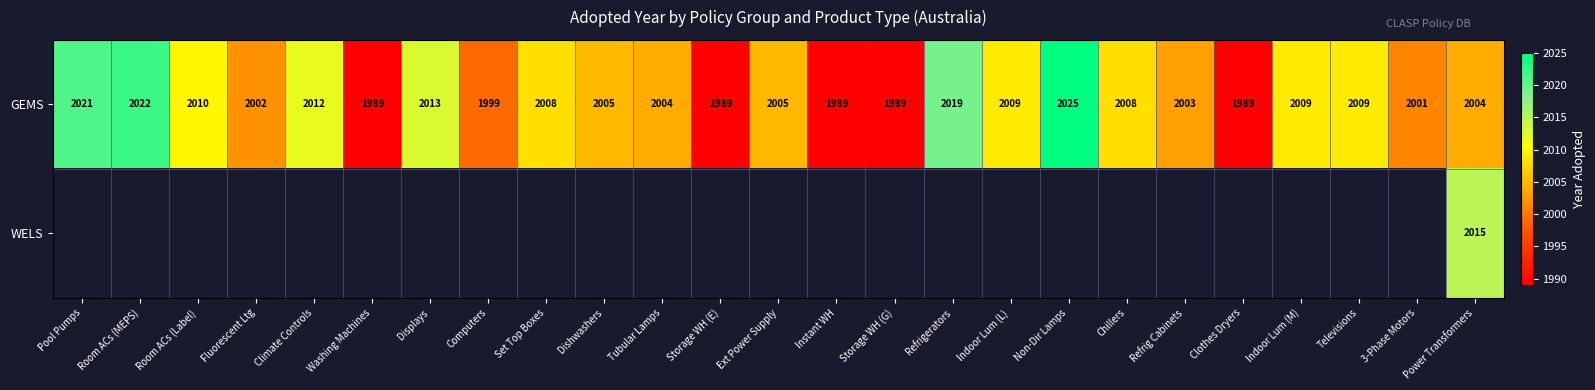

The GEMS series shows 2022 at Room ACs (MEPS). True or false?

True